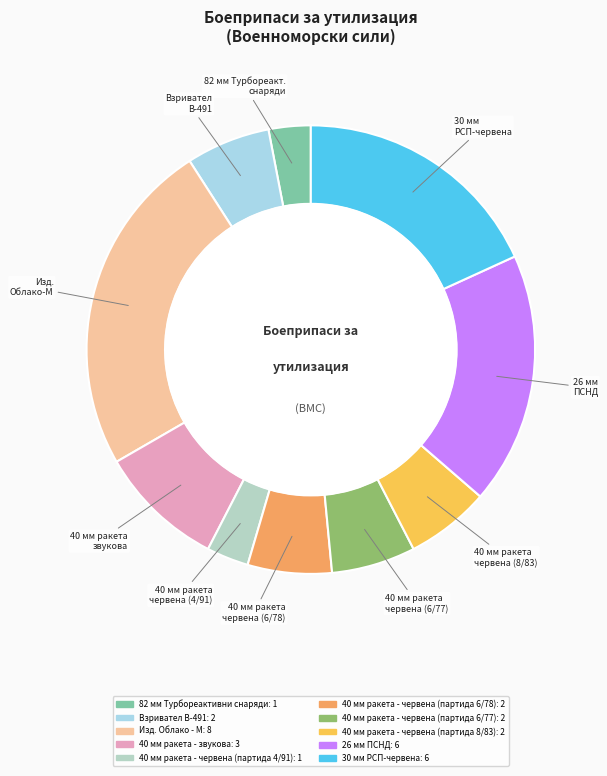

Which category has the smallest portion of the pie?

82 мм Турбореактивни снаряди